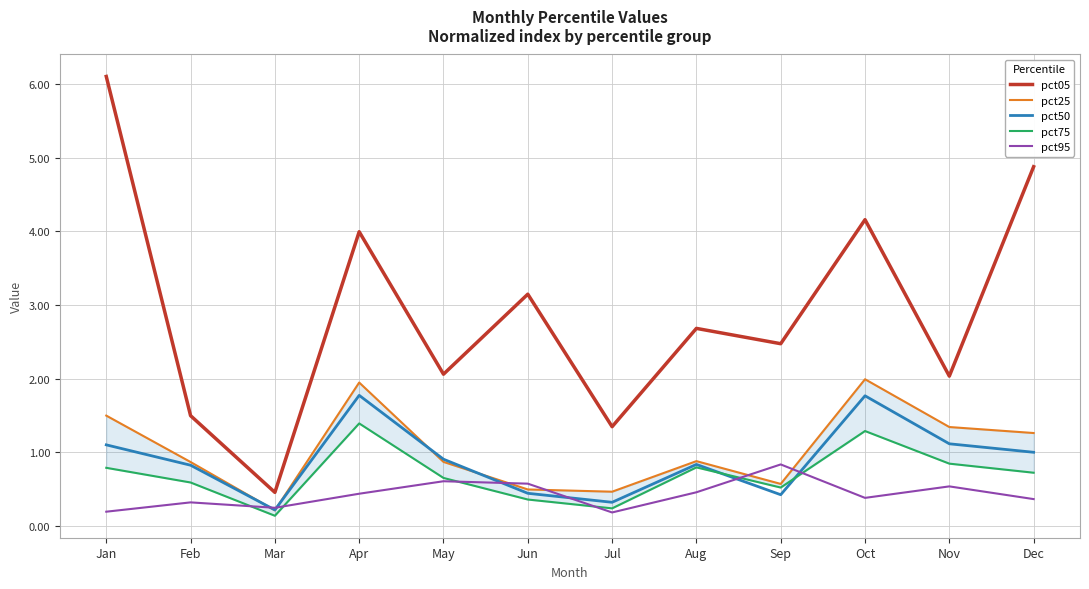

How many lines are shown in the chart?

5